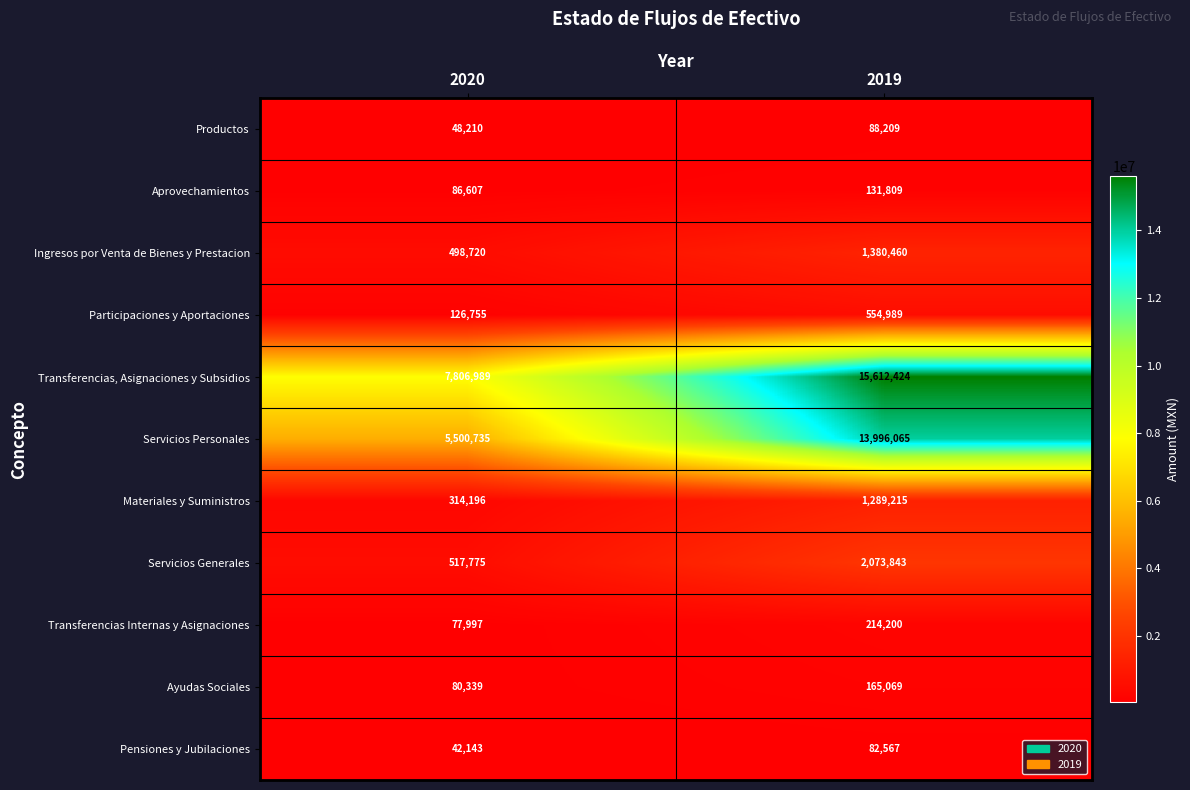

What is the difference between the maximum and minimum values in the Servicios Generales series?

1556068